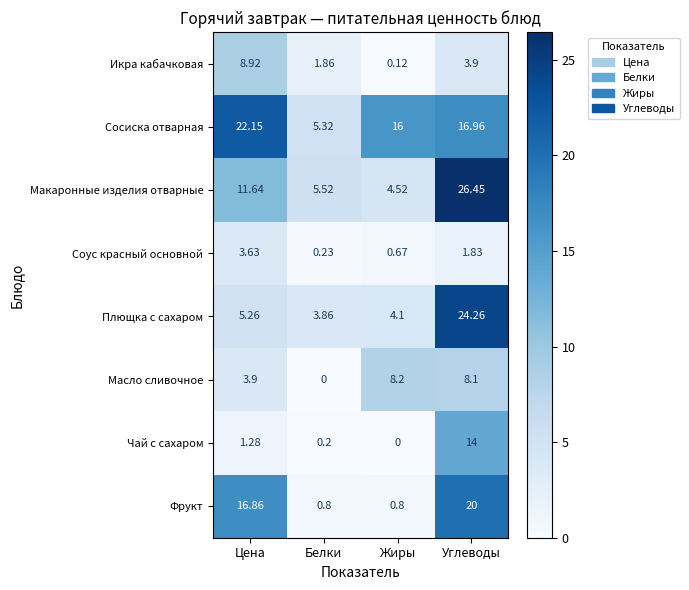

At which category is the sum across all series the highest?

Углеводы